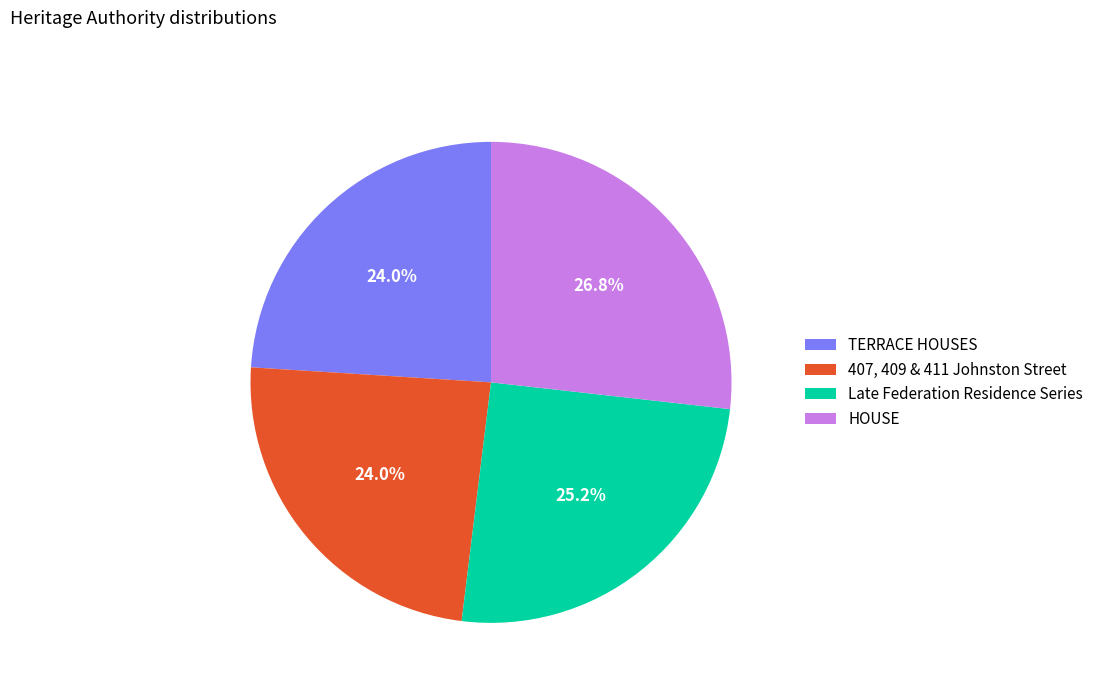

To the nearest percent, what is the difference between the largest and smallest slice percentages?

3%